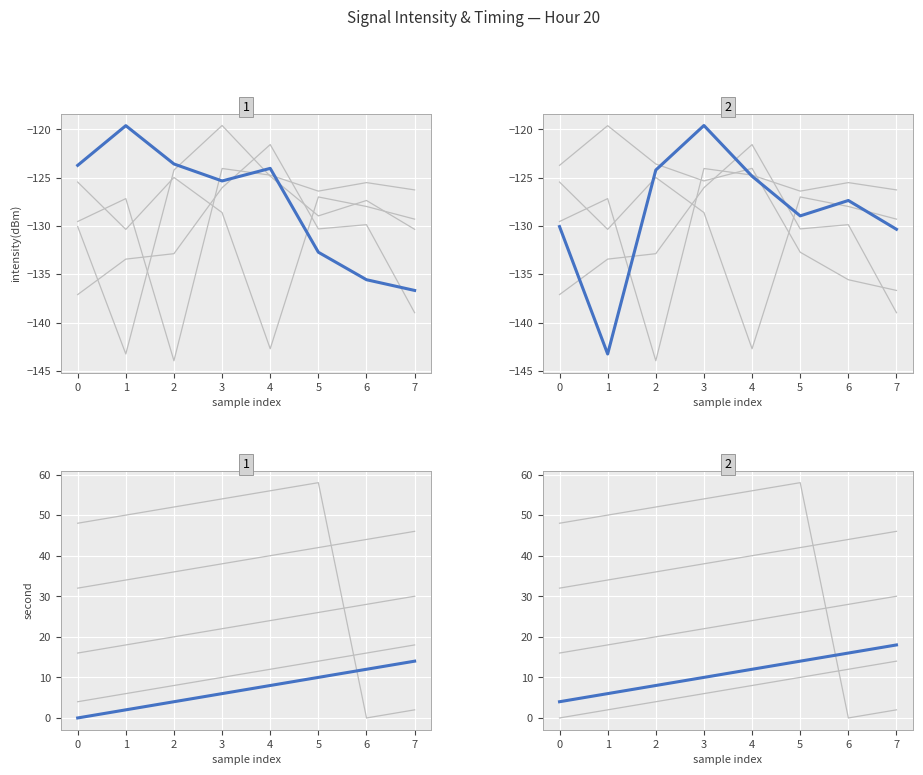

Which has a higher value, 5 or 1?

5